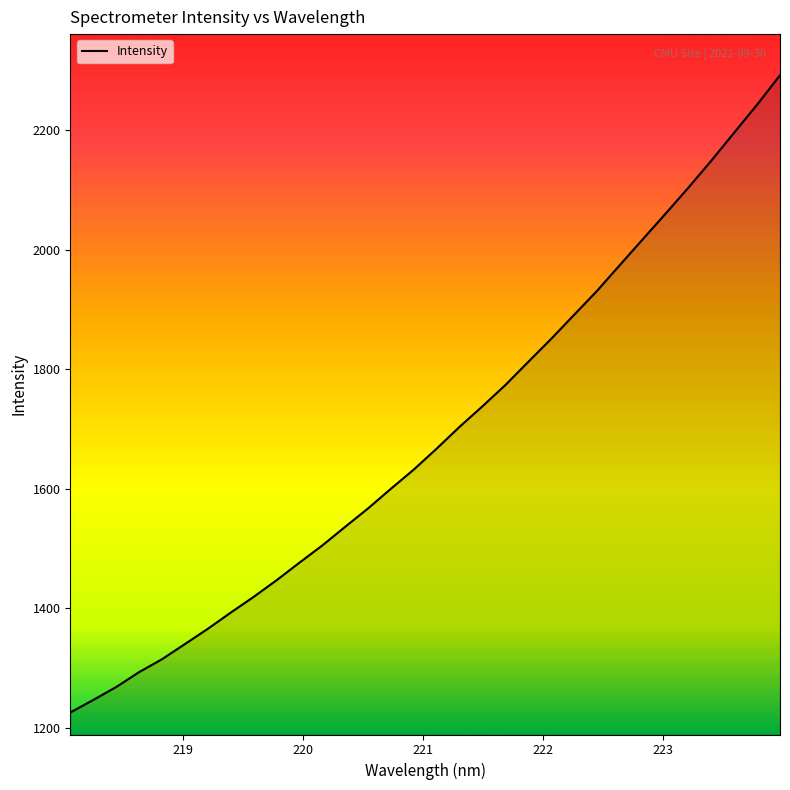

What is the greatest value displayed?

2291.5